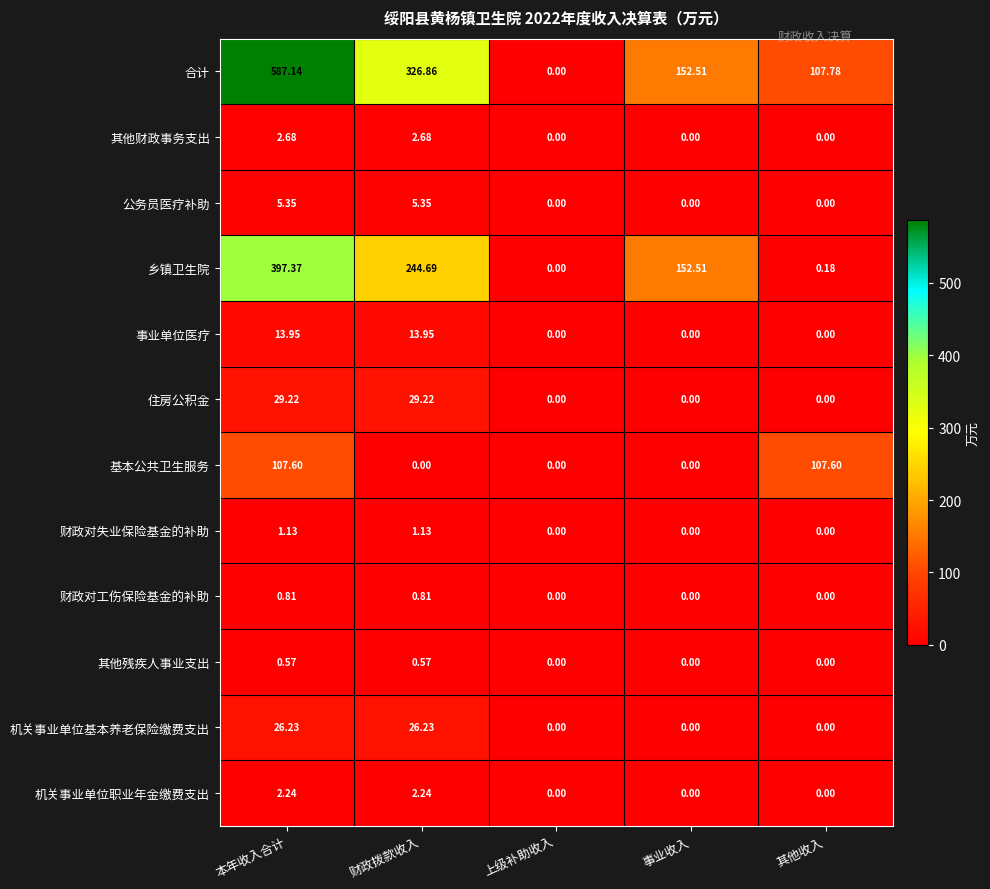

List the series in order of their peak value, lowest first.

其他残疾人事业支出, 财政对工伤保险基金的补助, 财政对失业保险基金的补助, 机关事业单位职业年金缴费支出, 其他财政事务支出, 公务员医疗补助, 事业单位医疗, 机关事业单位基本养老保险缴费支出, 住房公积金, 基本公共卫生服务, 乡镇卫生院, 合计